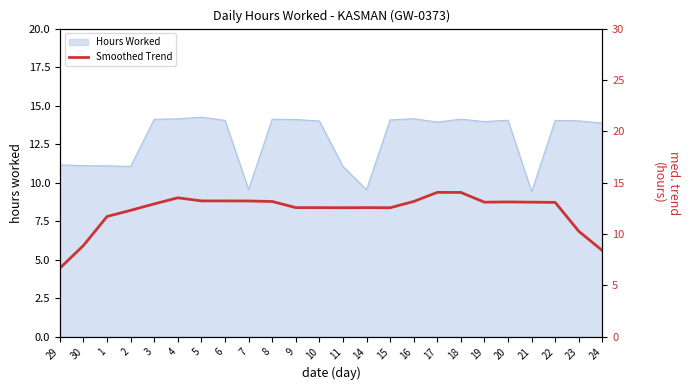

The Hours Worked series shows 19.8 at 6. True or false?

False